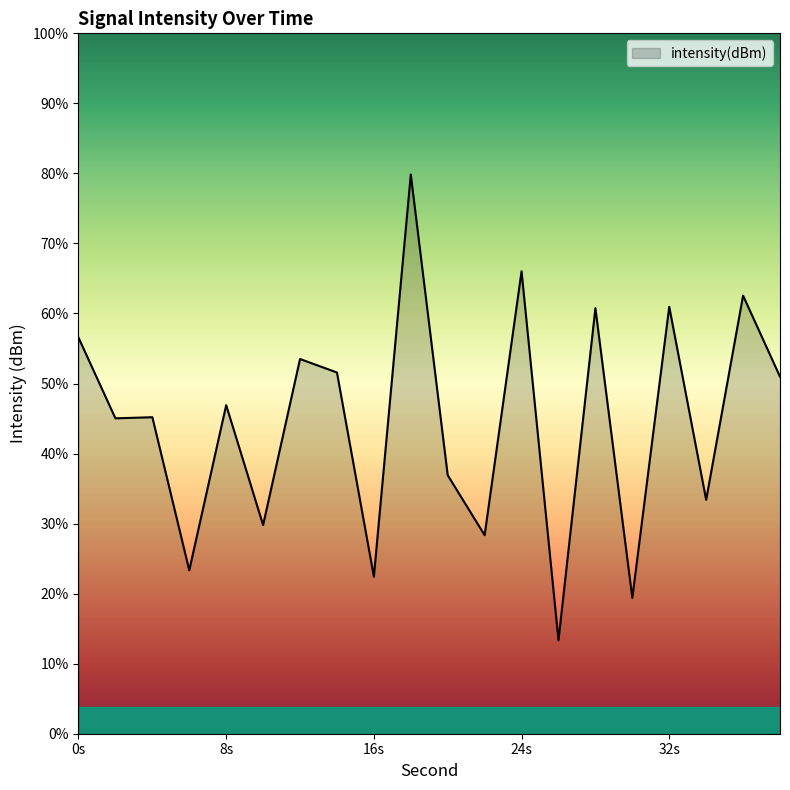

Does the chart display data point markers on the line(s)?

No